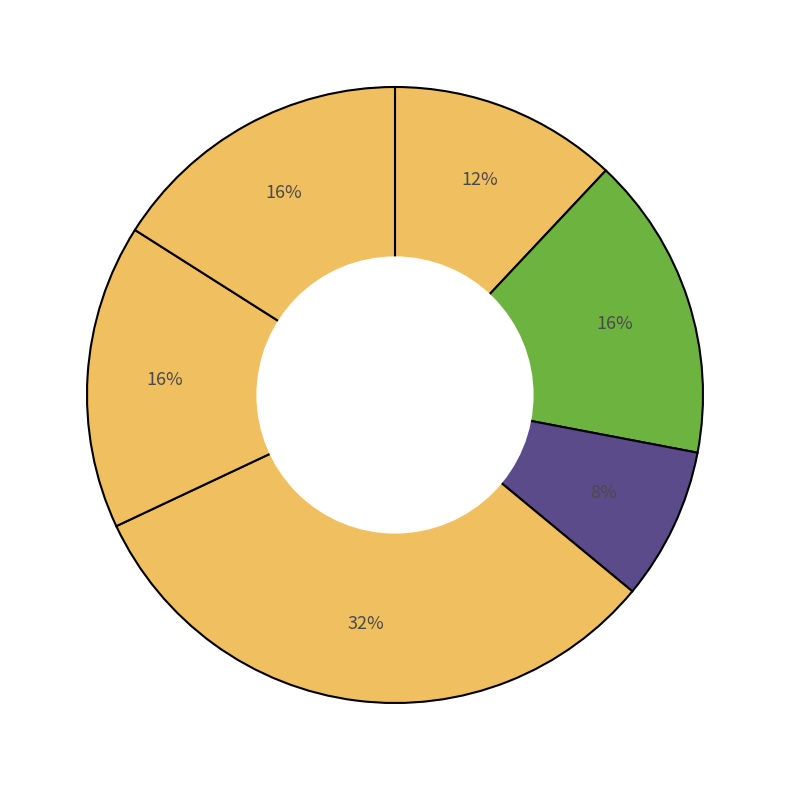

How many slices are in this pie chart?

6